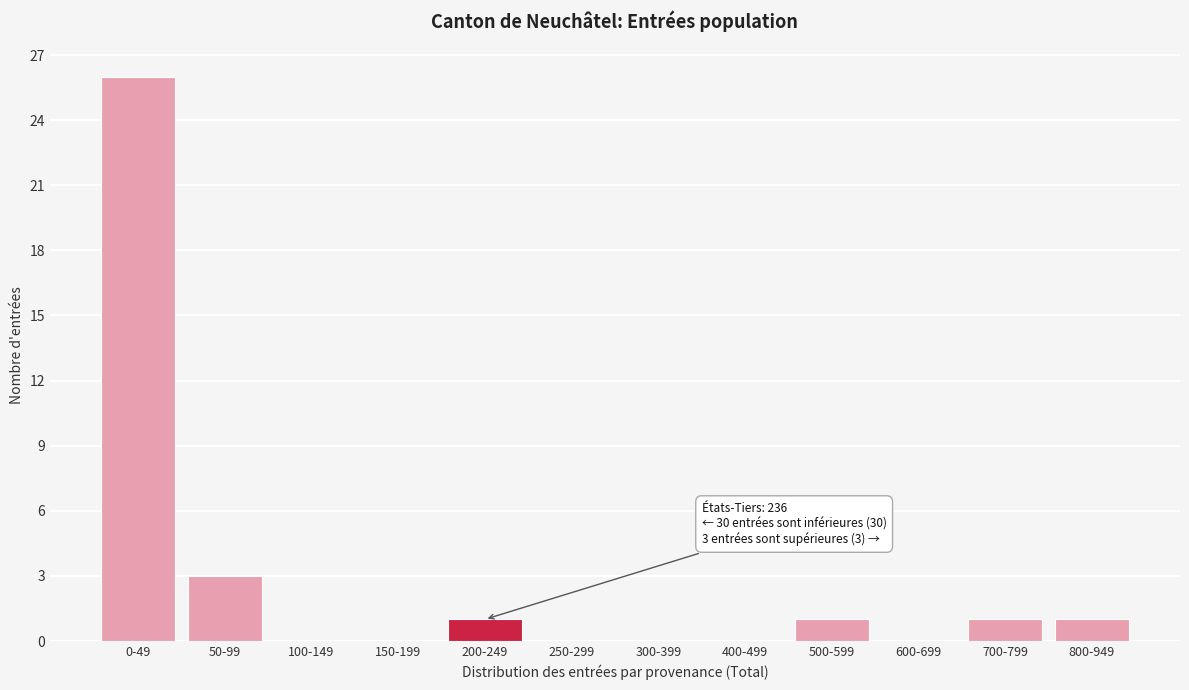

Reading left to right, transcribe all the data shown in this chart.

0-49=26	50-99=3	100-149=0	150-199=0	200-249=1	250-299=0	300-399=0	400-499=0	500-599=1	600-699=0	700-799=1	800-949=1